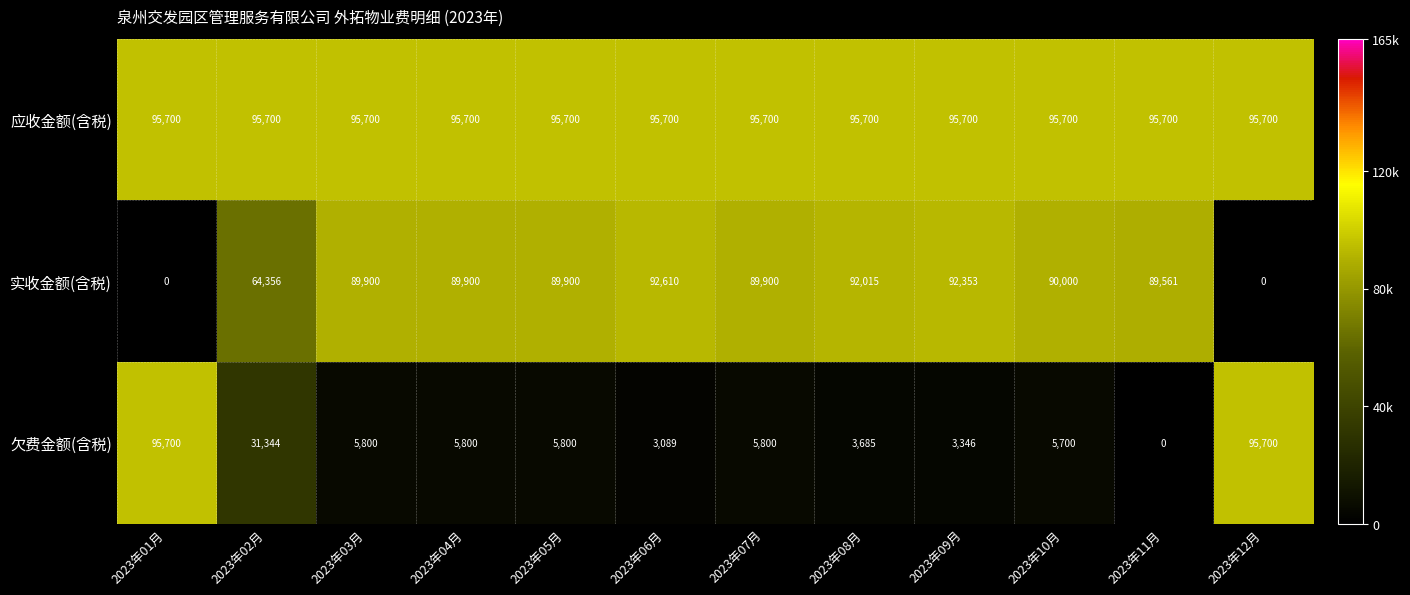

Read the 应收金额(含税) value at 2023年11月.

95700